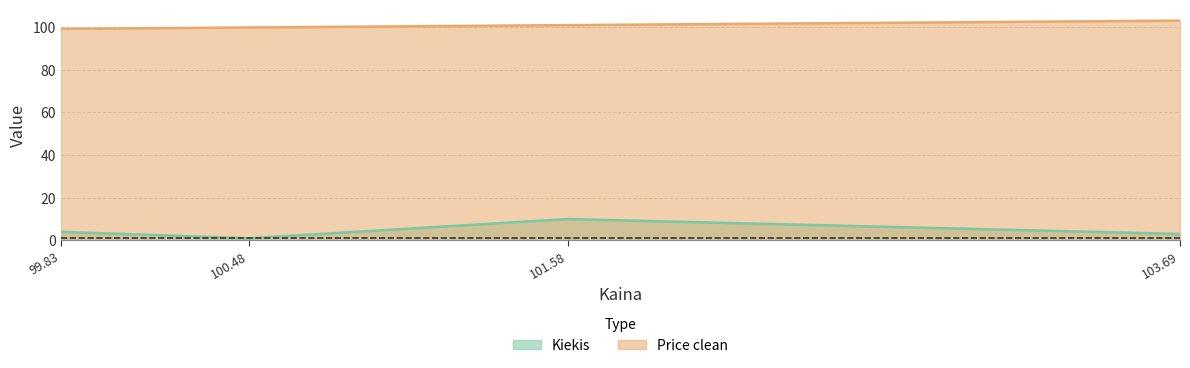

List the series in order of their peak value, highest first.

Price clean, Kiekis